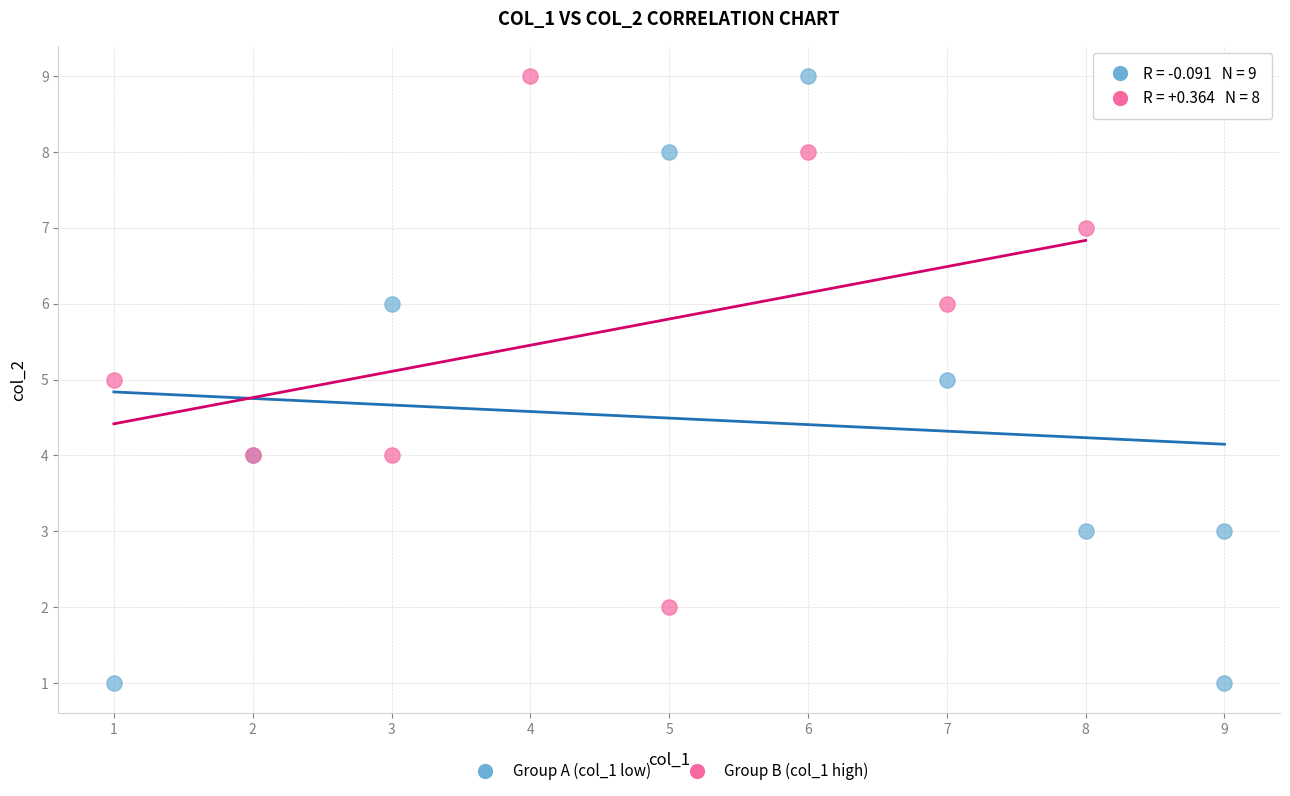

Which series reaches the minimum Y coordinate?

Group A (col_1 low)